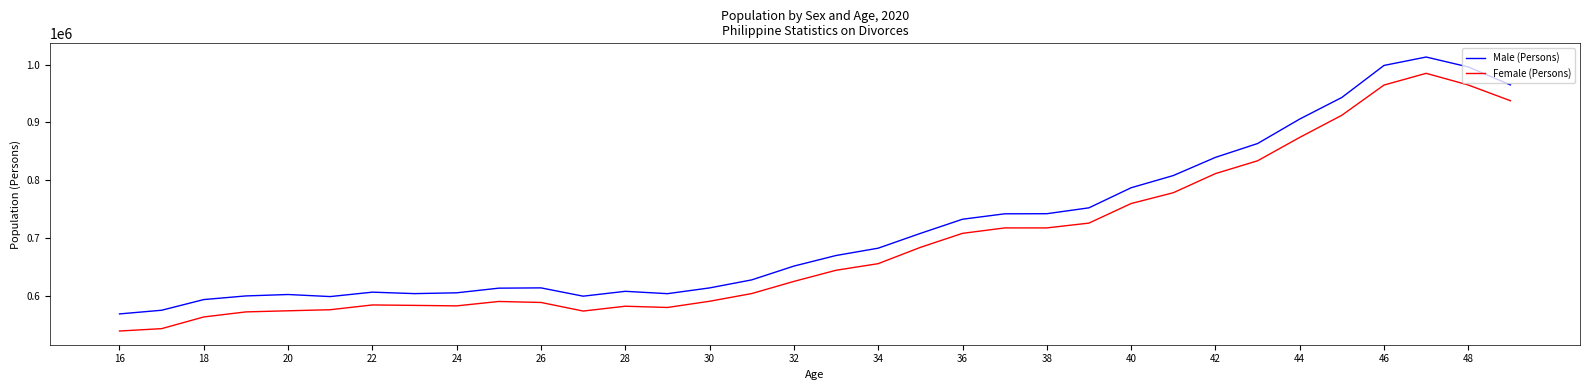

What is the smallest value displayed?

539021